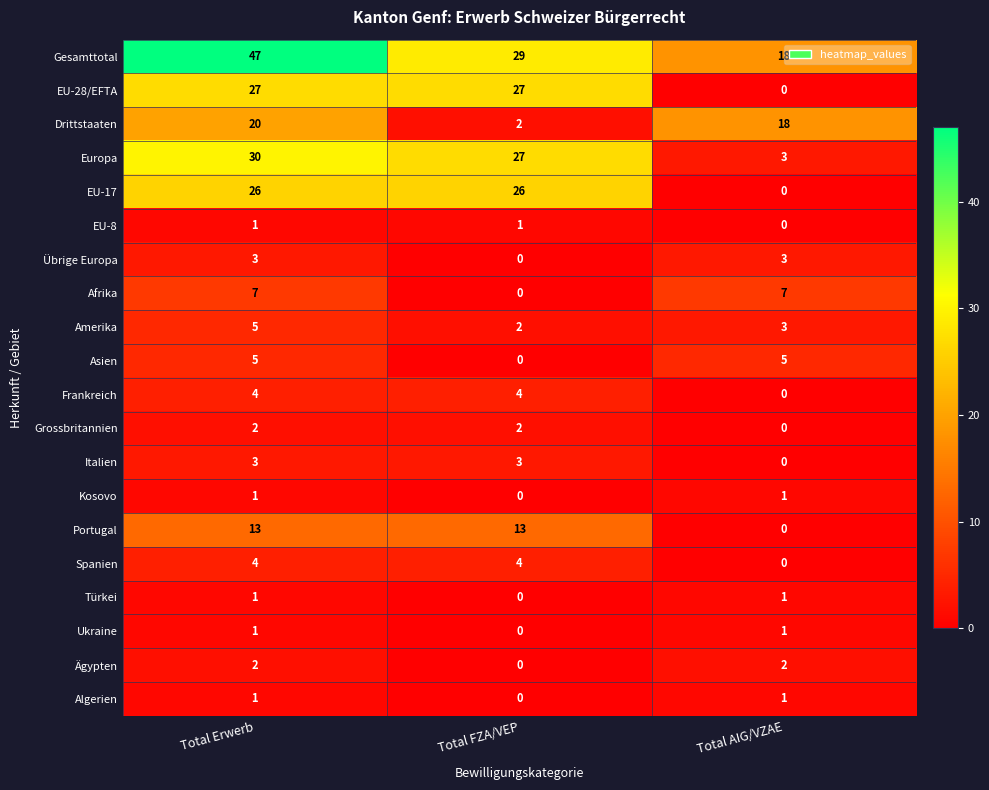

How many Kosovo values are between 0 and 1?

3